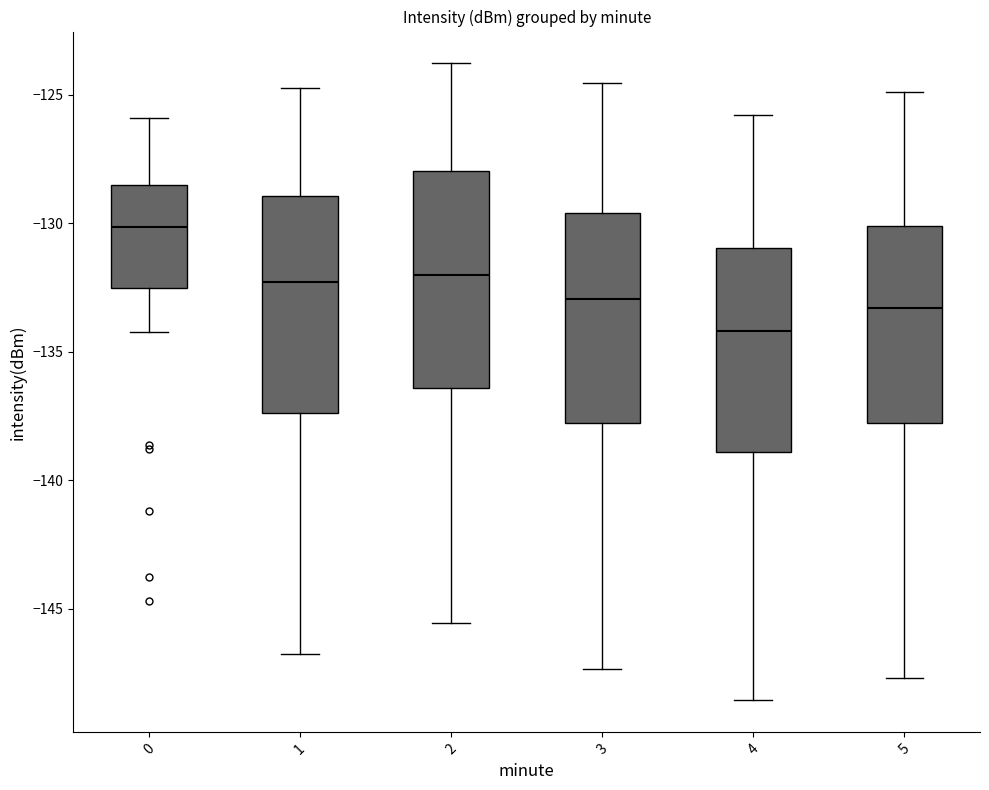

Where is the upper edge of the box at x = 1 on the y-axis? The values are not printed on the chart, so give them approximately, as read against the axis.

-129.0